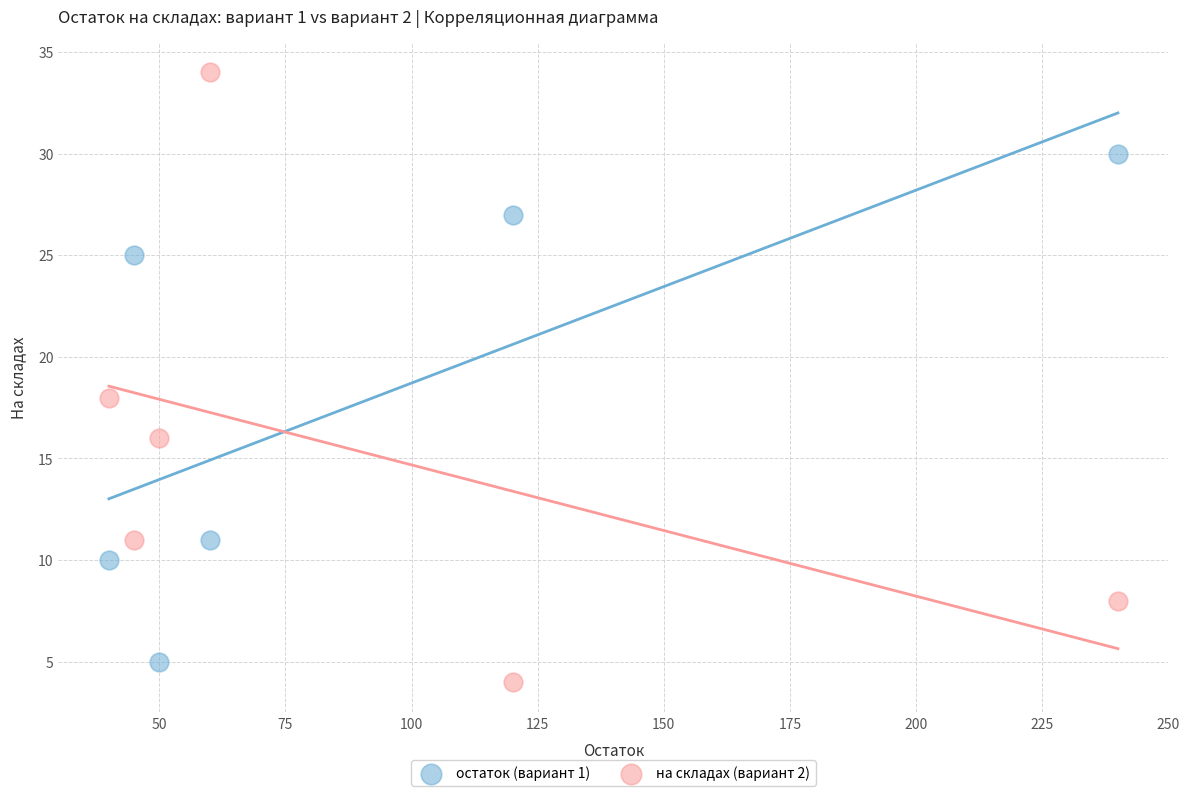

Across all series, what Y value is closest to 19?

18